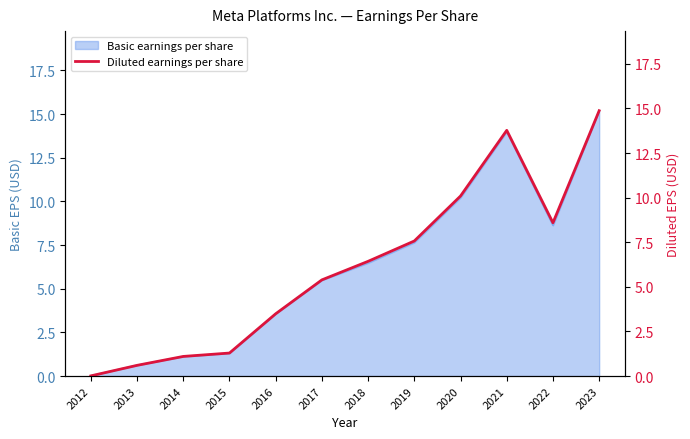

Reading left to right, transcribe all the data shown in this chart.

0.0	0.6	1.1	1.3	3.5	5.4	6.4	7.6	10.1	13.8	8.6	14.9